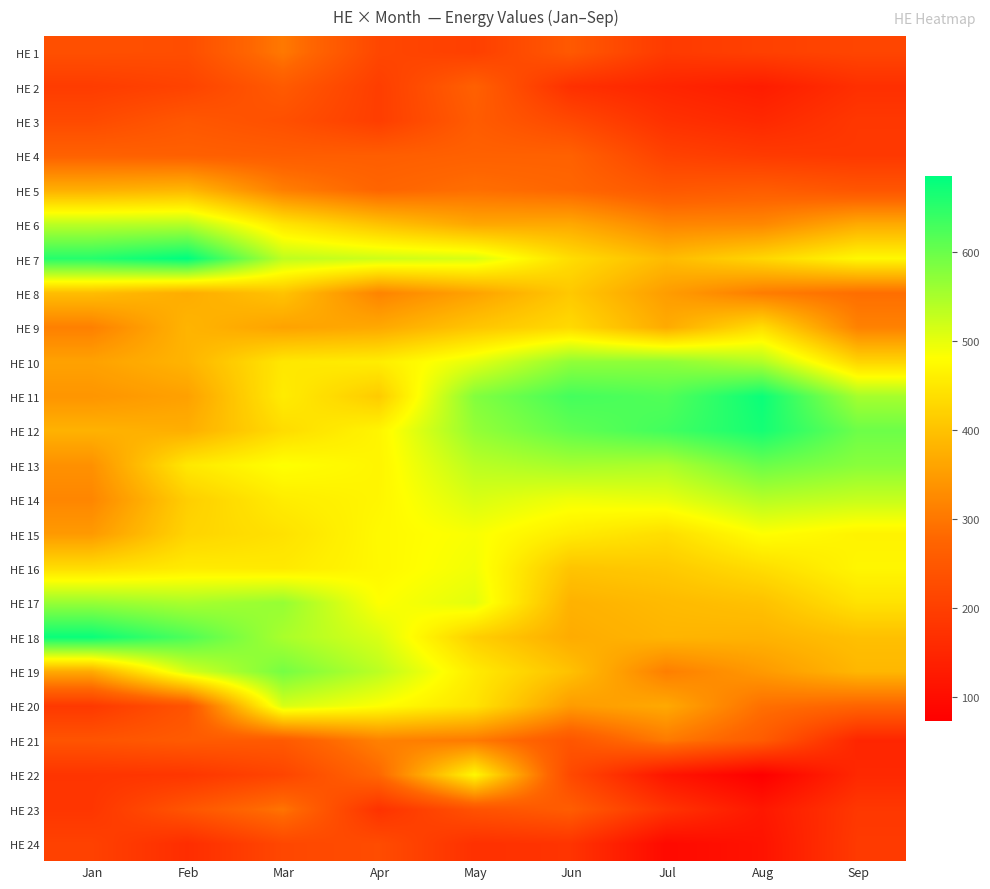

Reading right to left, list all the values displayed in this chart.

HE 1: Sep=212.0	Aug=202.0	Jul=190.5	Jun=251.4	May=200.2	Apr=215.2	Mar=302.4	Feb=228.9	Jan=232.6
HE 2: Sep=168.0	Aug=131.0	Jul=147.9	Jun=169.8	May=266.2	Apr=197.2	Mar=254.2	Feb=207.8	Jan=193.7
HE 3: Sep=185.0	Aug=155.0	Jul=170.9	Jun=218.6	May=257.0	Apr=197.2	Mar=233.2	Feb=248.3	Jan=222.1
HE 4: Sep=186.0	Aug=191.0	Jul=204.9	Jun=267.4	May=267.4	Apr=260.6	Mar=260.2	Feb=265.4	Jan=268.1
HE 5: Sep=244.0	Aug=259.0	Jul=249.3	Jun=276.8	May=288.4	Apr=273.9	Mar=309.2	Feb=384.0	Jan=373.4
HE 6: Sep=368.0	Aug=322.0	Jul=319.3	Jun=366.2	May=363.2	Apr=400.0	Mar=446.6	Feb=539.2	Jan=534.2
HE 7: Sep=472.0	Aug=427.0	Jul=389.9	Jun=435.4	May=511.2	Apr=520.1	Mar=532.9	Feb=684.3	Jan=654.2
HE 8: Sep=288.0	Aug=307.0	Jul=350.4	Jun=408.1	May=357.4	Apr=316.8	Mar=401.2	Feb=371.1	Jan=393.4
HE 9: Sep=314.0	Aug=437.0	Jul=368.8	Jun=431.9	May=404.2	Apr=365.8	Mar=357.9	Feb=381.6	Jan=311.8
HE 10: Sep=425.0	Aug=542.0	Jul=569.8	Jun=568.1	May=502.2	Apr=457.2	Mar=449.7	Feb=381.2	Jan=357.0
HE 11: Sep=552.0	Aug=675.0	Jul=618.4	Jun=629.4	May=579.6	Apr=412.2	Mar=455.4	Feb=355.9	Jan=340.2
HE 12: Sep=597.0	Aug=667.0	Jul=631.1	Jun=606.9	May=565.4	Apr=467.6	Mar=434.6	Feb=374.0	Jan=378.2
HE 13: Sep=575.0	Aug=599.0	Jul=545.9	Jun=552.0	May=535.5	Apr=467.3	Mar=482.2	Feb=451.2	Jan=334.2
HE 14: Sep=526.0	Aug=539.0	Jul=498.4	Jun=492.0	May=510.9	Apr=468.4	Mar=456.7	Feb=416.4	Jan=320.2
HE 15: Sep=465.0	Aug=481.0	Jul=437.0	Jun=455.0	May=485.7	Apr=472.8	Mar=441.8	Feb=424.2	Jan=346.2
HE 16: Sep=469.0	Aug=436.0	Jul=409.6	Jun=402.4	May=490.7	Apr=471.8	Mar=452.7	Feb=455.2	Jan=436.2
HE 17: Sep=443.0	Aug=399.0	Jul=389.3	Jun=378.0	May=503.2	Apr=480.6	Mar=564.4	Feb=548.8	Jan=563.3
HE 18: Sep=397.0	Aug=379.0	Jul=382.4	Jun=370.2	May=417.0	Apr=510.3	Mar=548.8	Feb=621.6	Jan=676.5
HE 19: Sep=385.0	Aug=346.0	Jul=310.3	Jun=398.2	May=454.4	Apr=534.5	Mar=590.0	Feb=513.8	Jan=367.4
HE 20: Sep=273.0	Aug=290.0	Jul=366.6	Jun=348.2	May=444.9	Apr=481.2	Mar=512.4	Feb=241.0	Jan=186.7
HE 21: Sep=149.0	Aug=257.0	Jul=304.2	Jun=245.1	May=304.1	Apr=313.2	Mar=253.3	Feb=254.8	Jan=241.6
HE 22: Sep=154.0	Aug=73.0	Jul=117.1	Jun=219.5	May=471.2	Apr=279.3	Mar=211.2	Feb=182.3	Jan=178.9
HE 23: Sep=185.0	Aug=121.0	Jul=176.9	Jun=258.9	May=238.5	Apr=174.1	Mar=296.1	Feb=244.0	Jan=181.0
HE 24: Sep=190.0	Aug=112.0	Jul=93.4	Jun=177.7	May=171.2	Apr=225.1	Mar=216.5	Feb=163.9	Jan=204.0